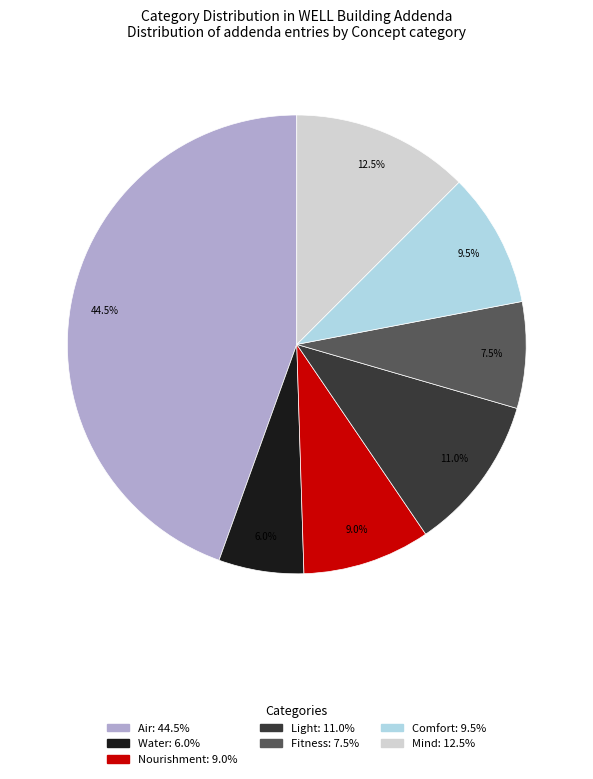

Between Air and Mind, which is larger?

Air